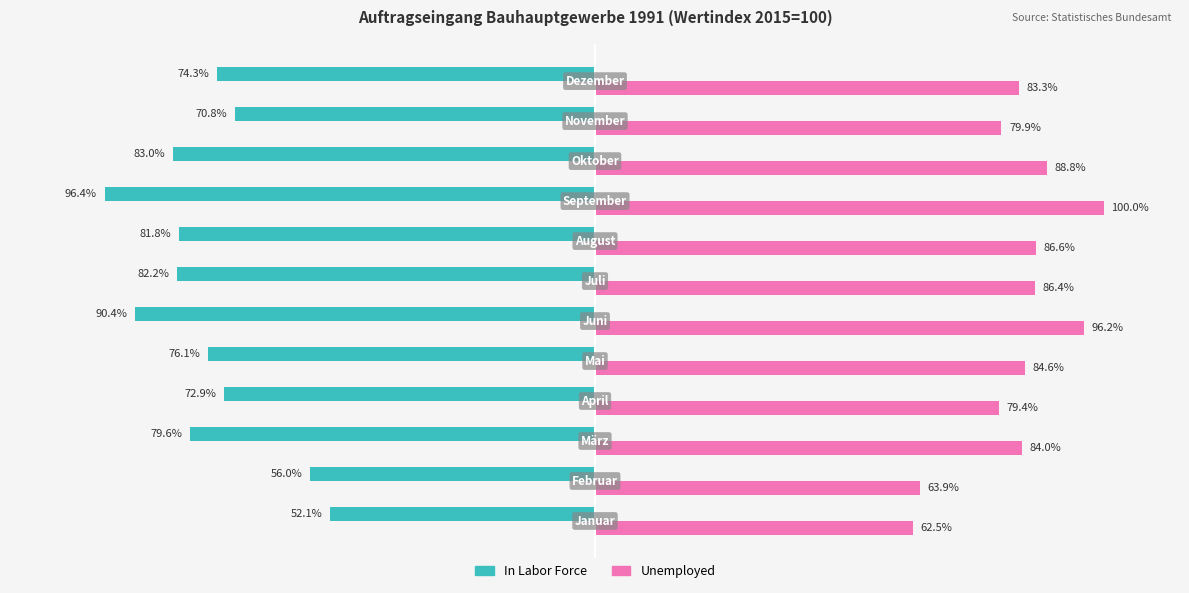

List the series in order of their peak value, highest first.

Unemployed, In Labor Force